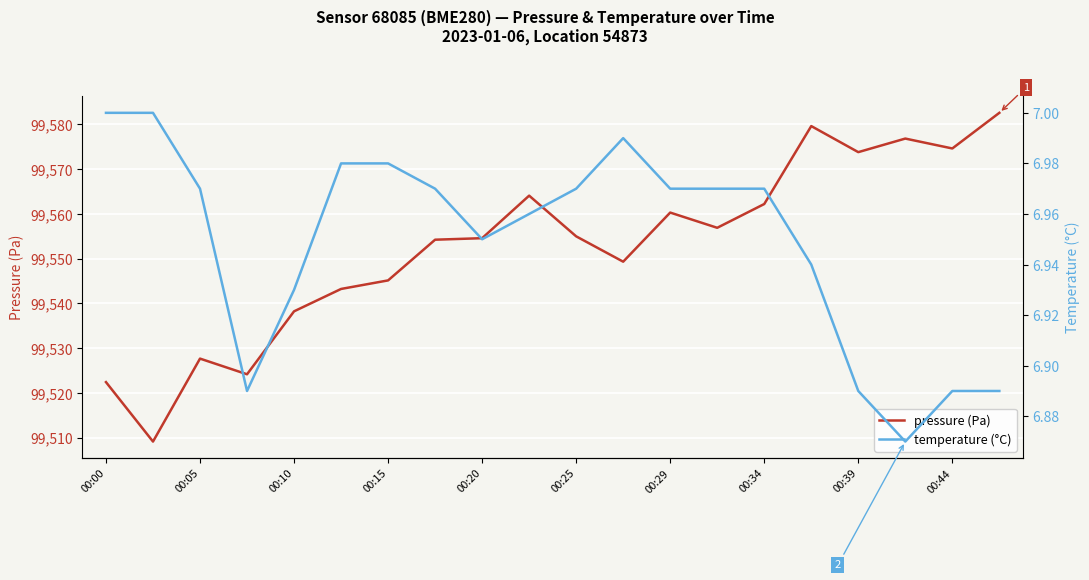

How many values in the pressure (Pa) series are below 99555?

10